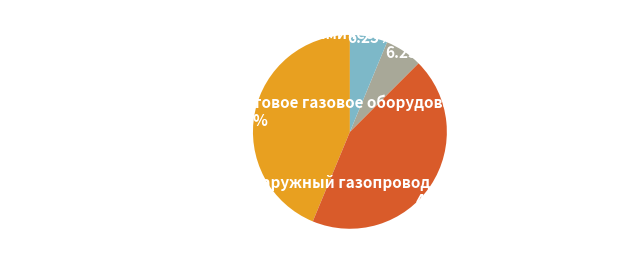

Is there a majority slice in this chart?

No